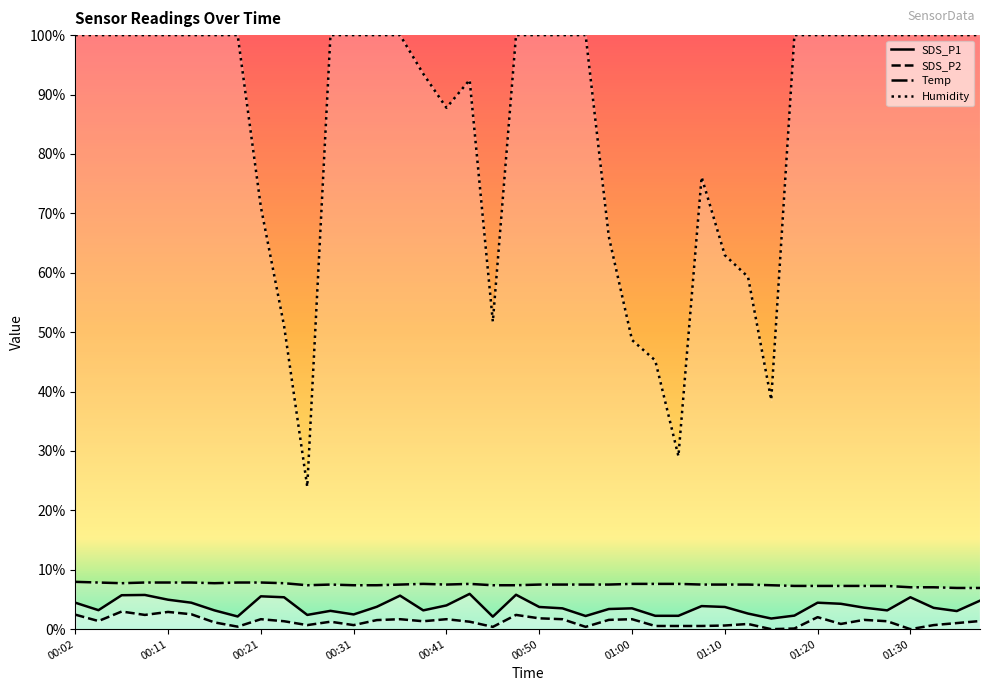

How many lines are shown in the chart?

4